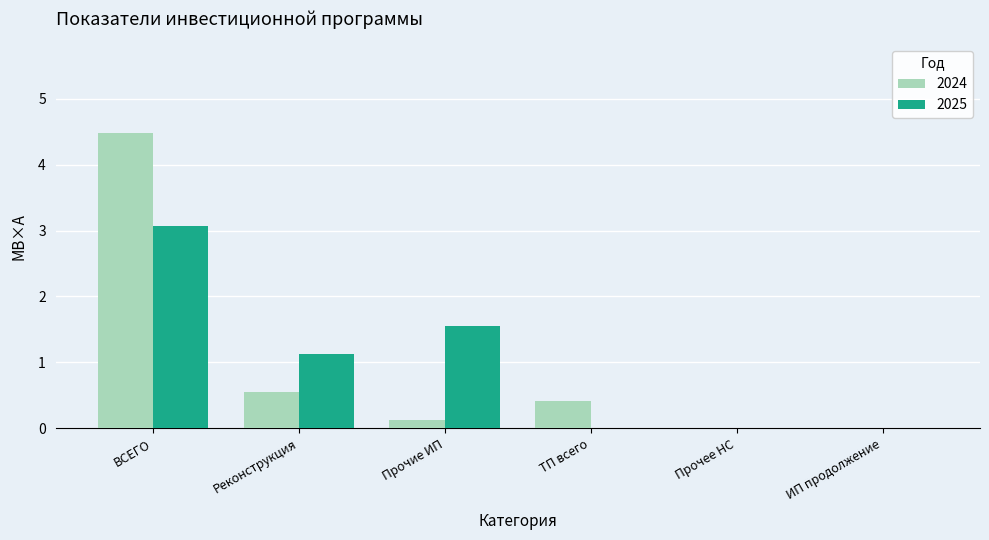

Between Реконструкция and ТП всего, which series saw the biggest shift?

2025